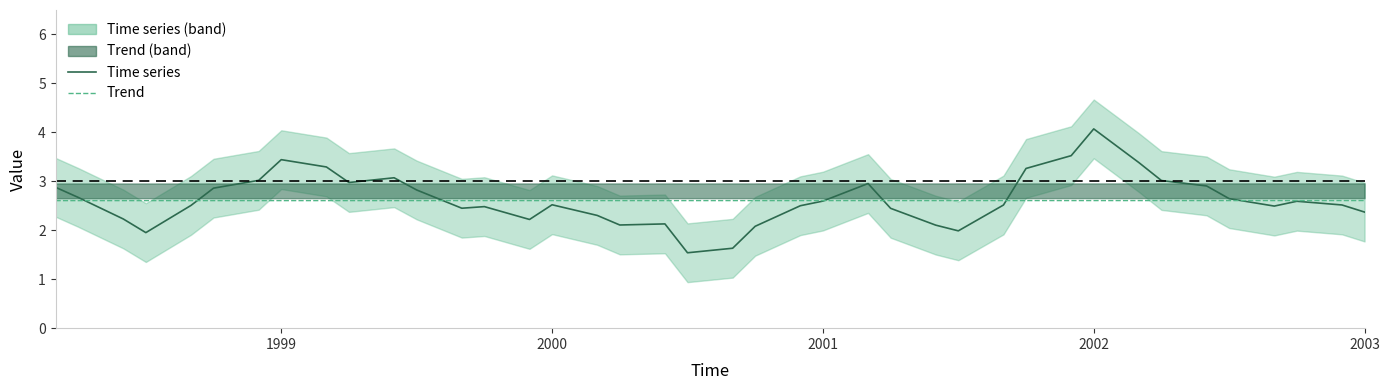

What is the difference between the second highest and minimum values in the Time series series?

2.0